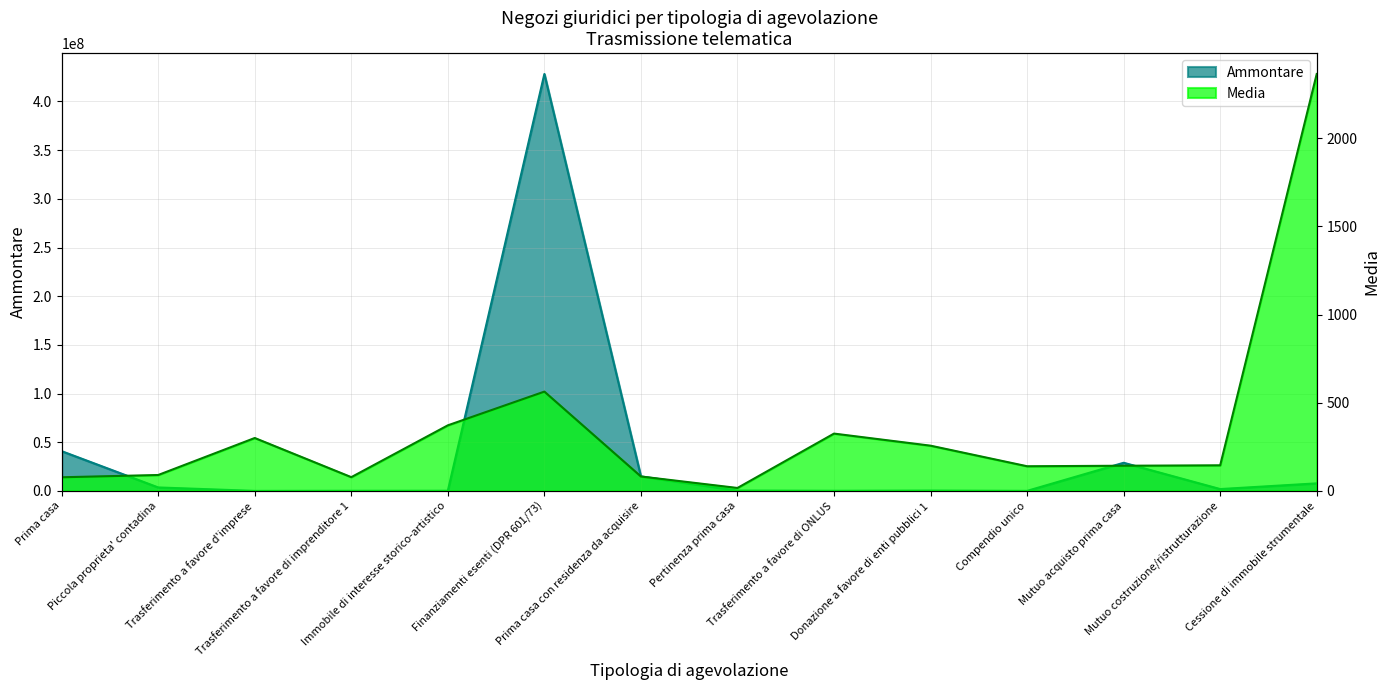

What position from the left is Mutuo acquisto prima casa?

12